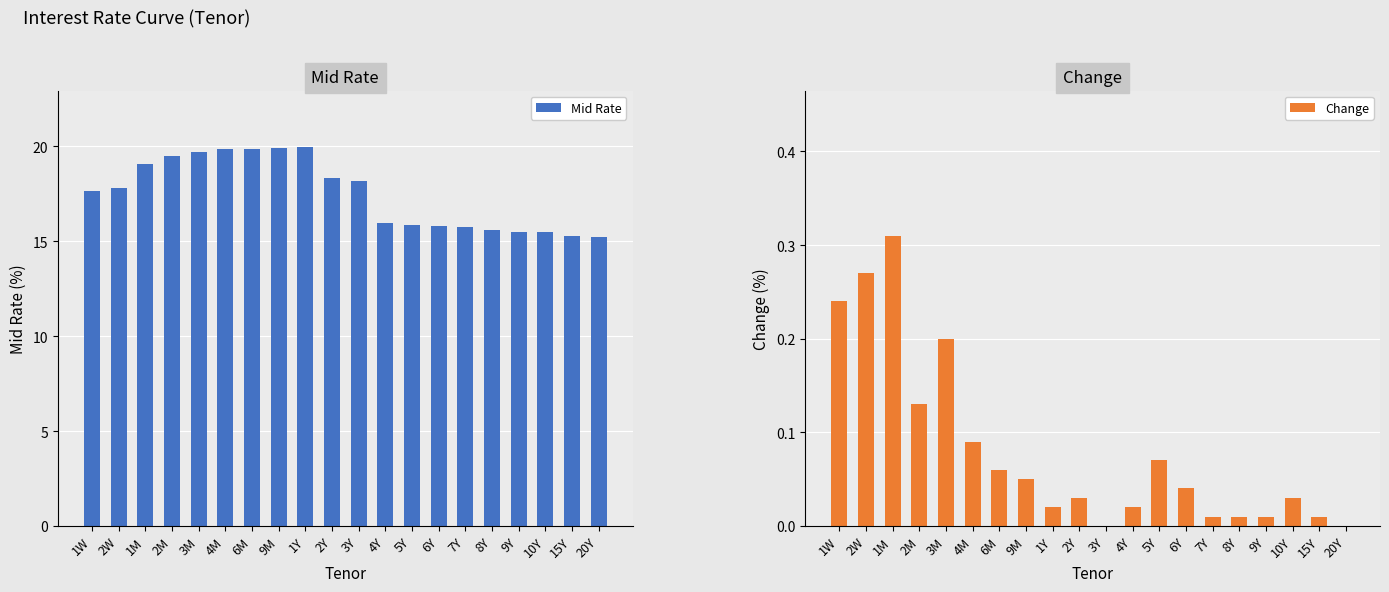

How many bars are there in total?

40